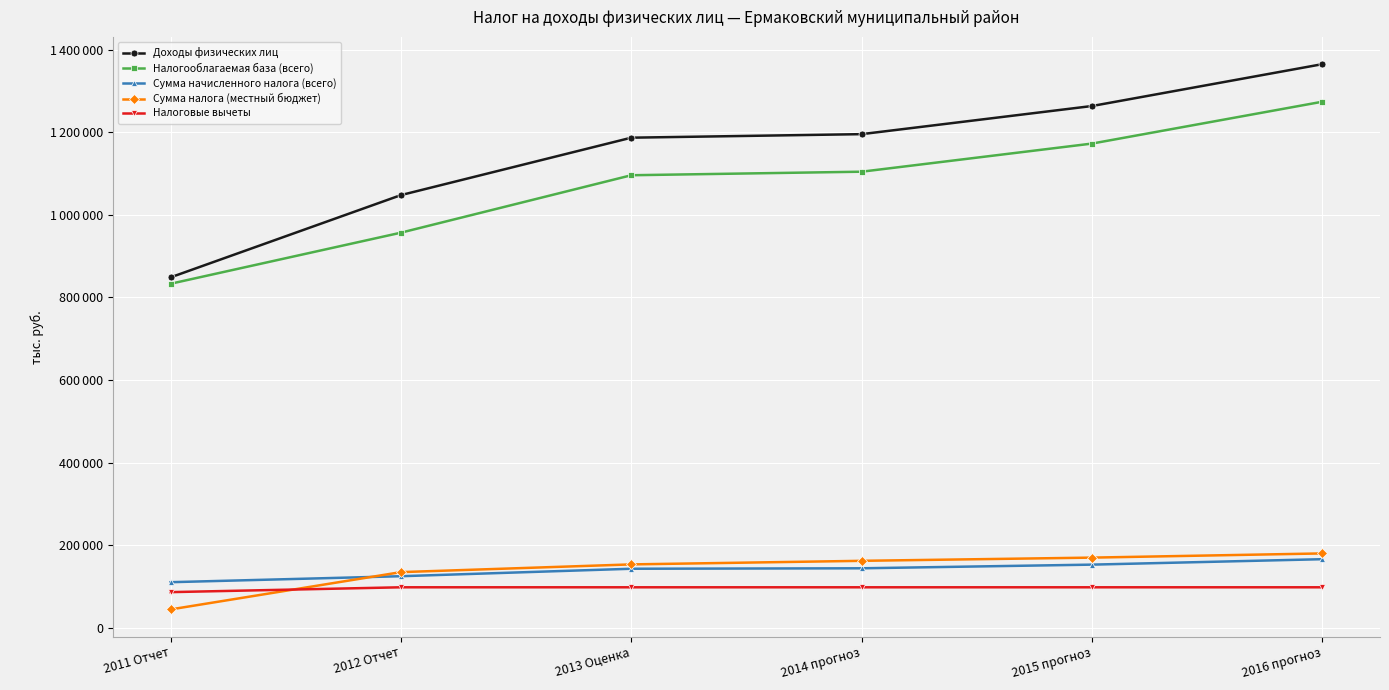

Reading right to left, transcribe all the data shown in this chart.

Доходы физических лиц: 2016 прогноз=1365299.0	2015 прогноз=1263869.0	2014 прогноз=1195687.0	2013 Оценка=1187118.0	2012 Отчет=1047970.0	2011 Отчет=848661.0
Налогооблагаемая база (всего): 2016 прогноз=1274296.2	2015 прогноз=1172866.2	2014 прогноз=1104684.2	2013 Оценка=1096115.2	2012 Отчет=956943.2	2011 Отчет=833173.4
Сумма начисленного налога (всего): 2016 прогноз=165722.4	2015 прогноз=152536.5	2014 прогноз=143672.9	2013 Оценка=142558.9	2012 Отчет=124481.4	2011 Отчет=109980.0
Сумма налога (местный бюджет): 2016 прогноз=179709.0	2015 прогноз=169536.5	2014 прогноз=161771.8	2013 Оценка=153102.6	2012 Отчет=134383.8	2011 Отчет=43992.0
Налоговые вычеты: 2016 прогноз=97635.0	2015 прогноз=97635.0	2014 прогноз=97635.0	2013 Оценка=97635.0	2012 Отчет=97635.0	2011 Отчет=85900.0